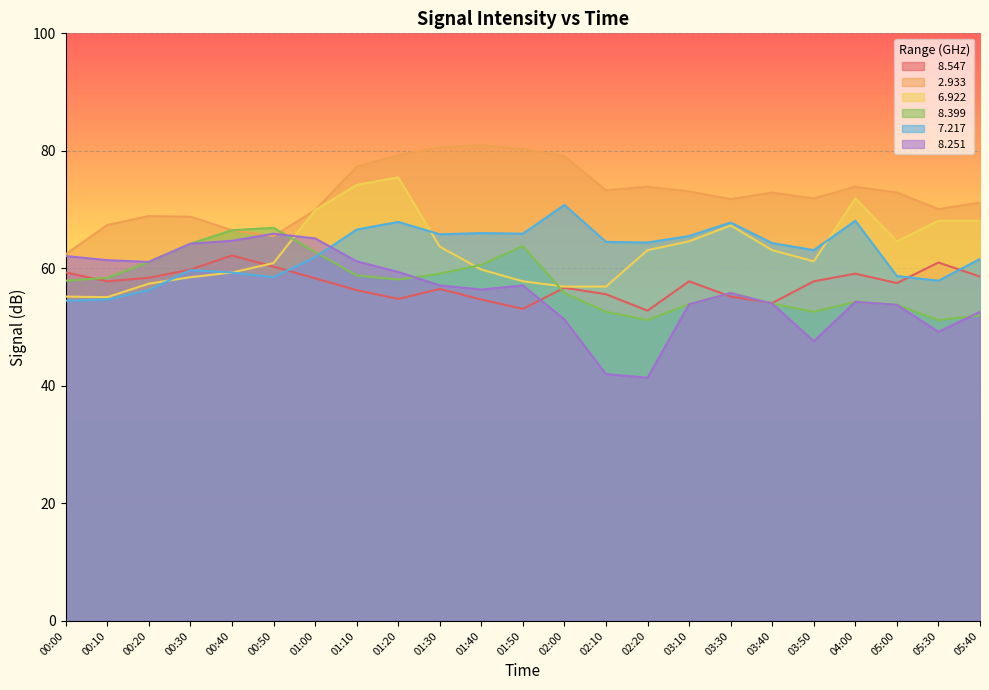

True or false:   2.933 and   6.922 cross at least once.

False